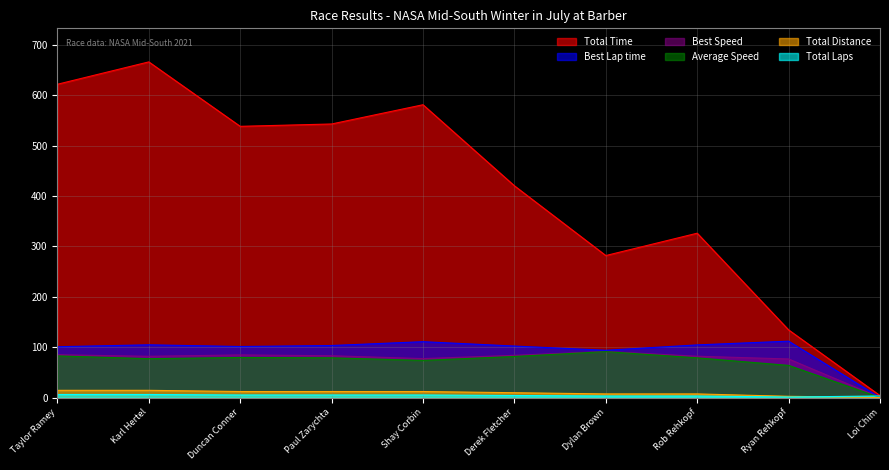

True or false: Best Speed has more than 0 points higher than both neighbors.

True